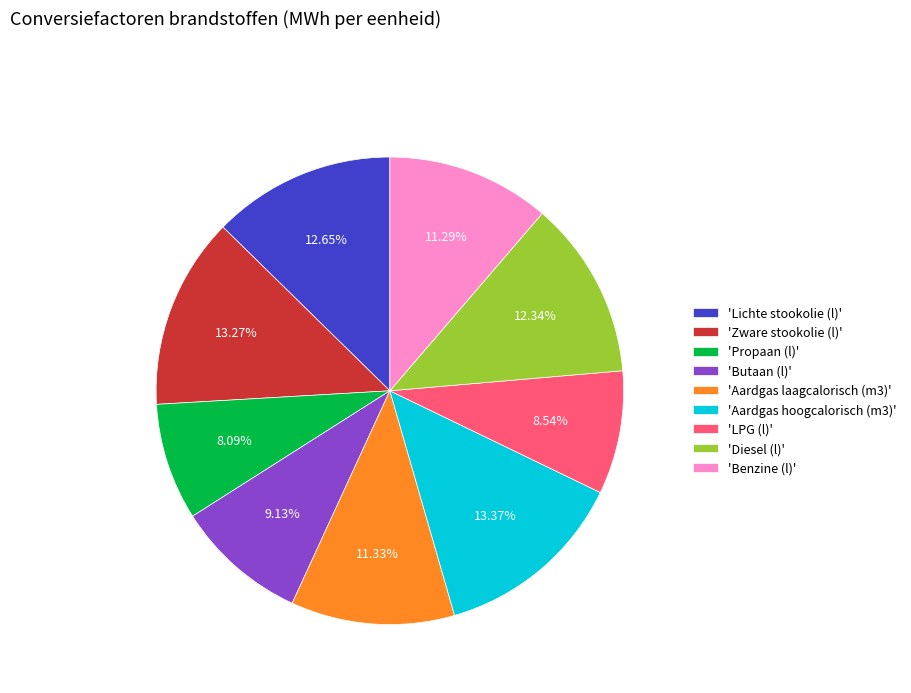

Between 'Zware stookolie (l)' and 'LPG (l)', which is larger?

'Zware stookolie (l)'